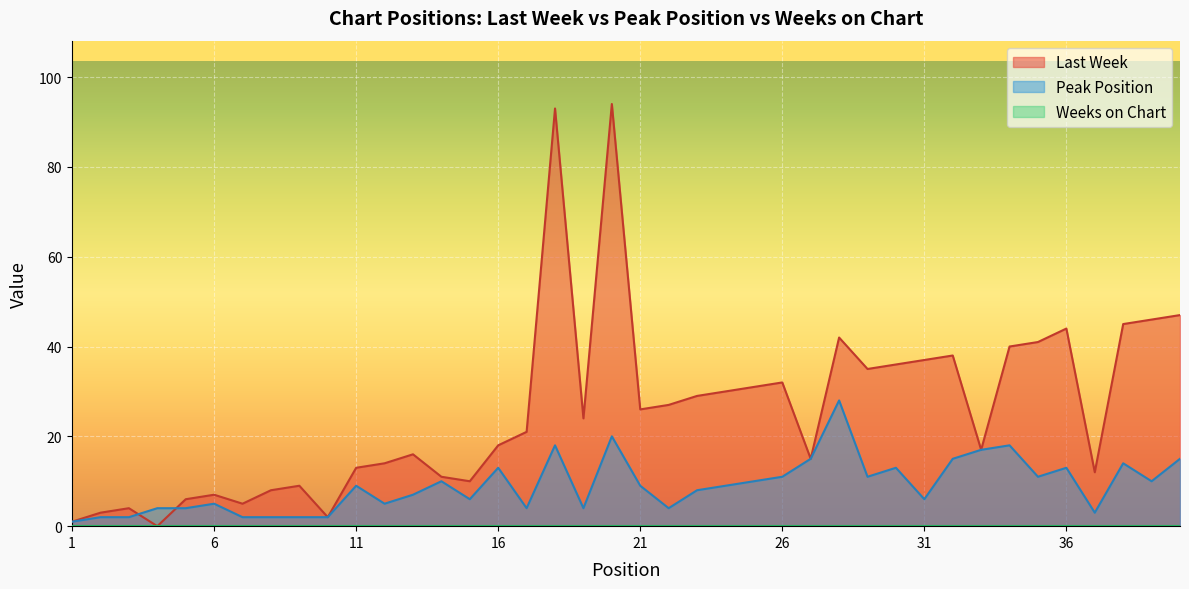

How many intersections are there between Last Week and Peak Position?

2